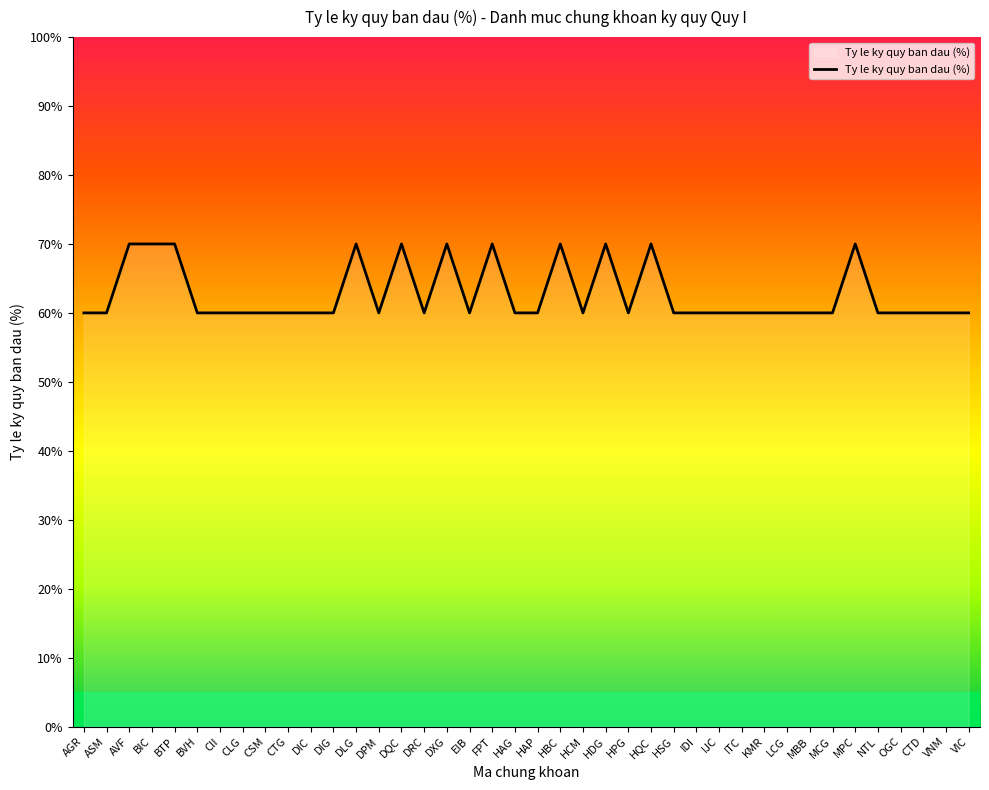

What position from the left is IJC?

29